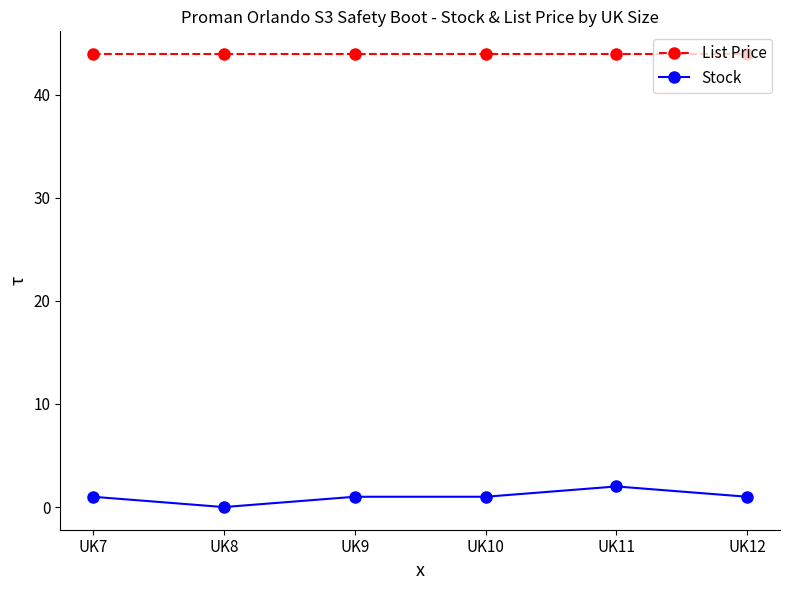

Between UK8 and UK12, which series saw the biggest shift?

Stock